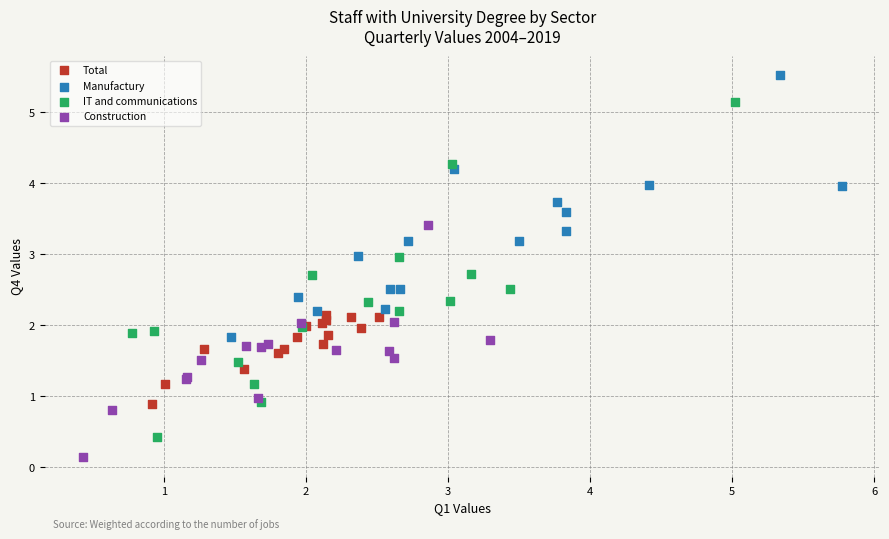

Which series has the widest spread of Y values?

IT and communications